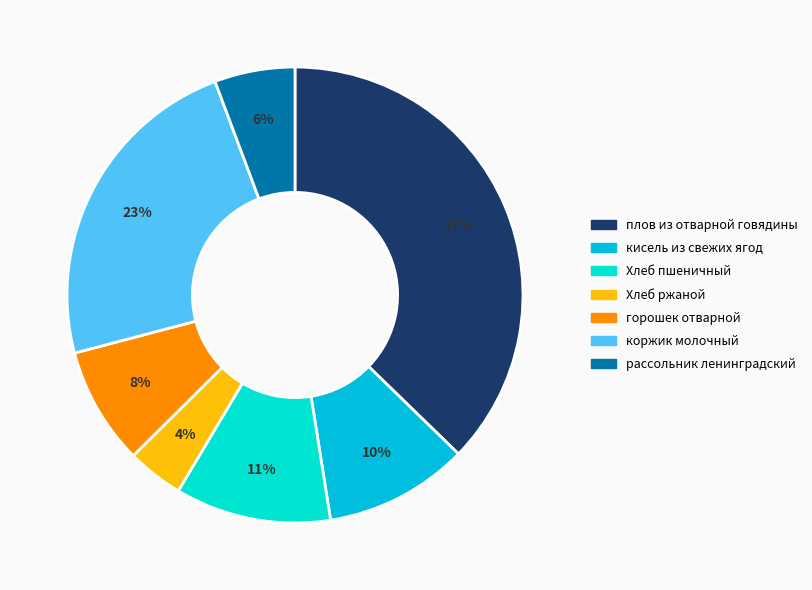

Is there any slice that represents more than half of the pie?

No